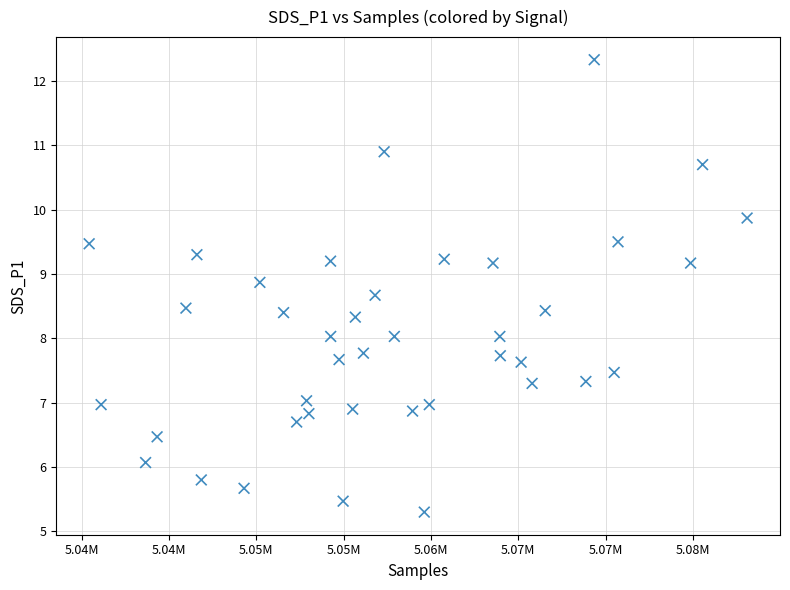

What is the range of X values (max minus min)?

37661.0